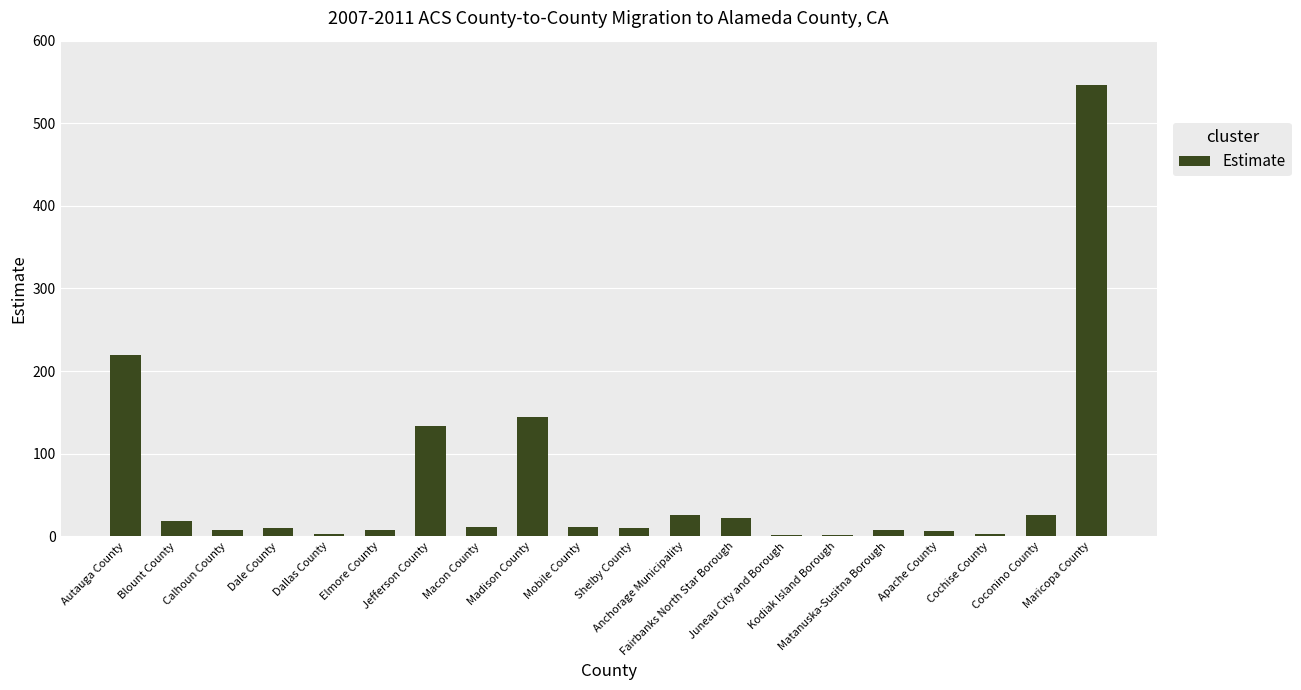

At which label does the data first exceed 11?

Autauga County